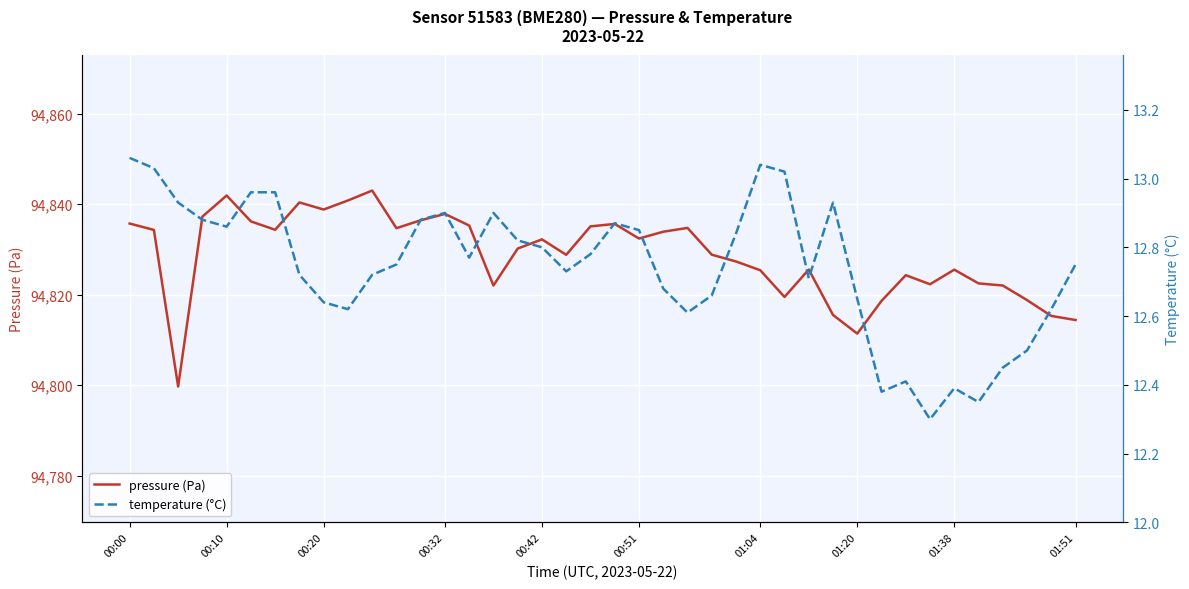

What is the lowest value of the pressure (Pa) series?

94799.7